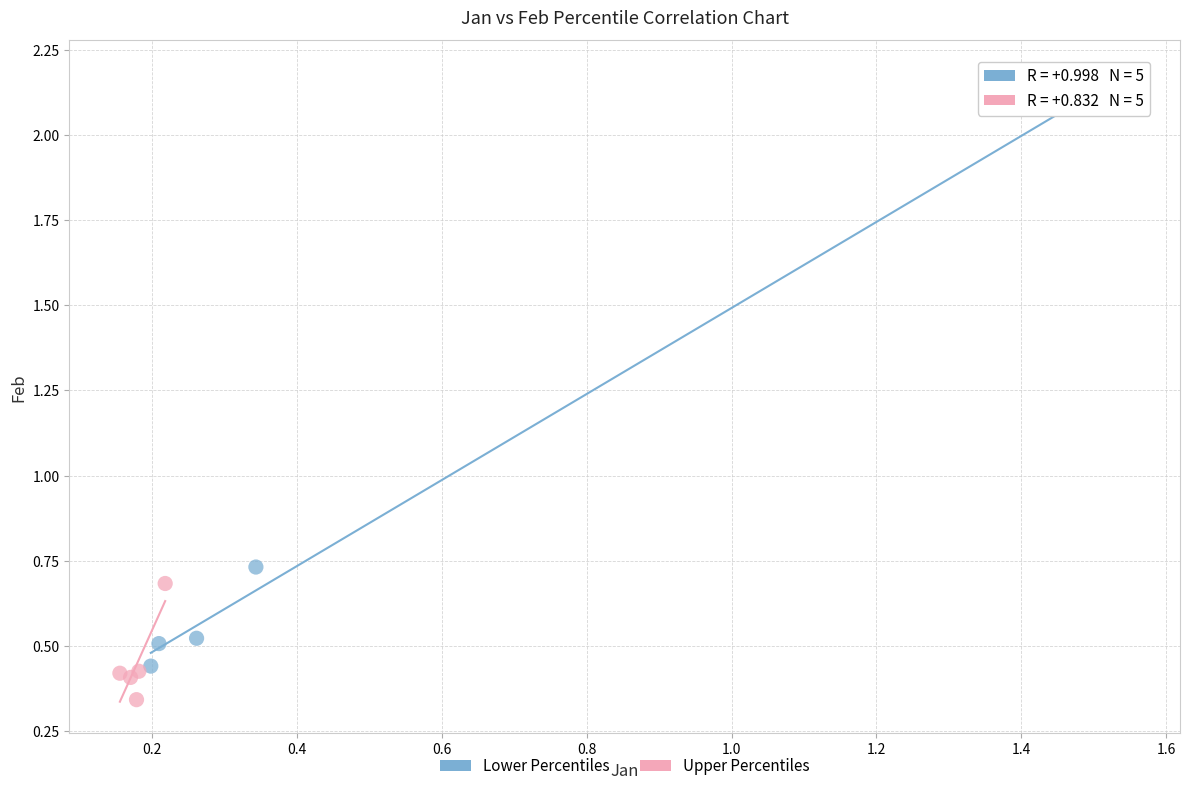

Which series reaches the minimum Y coordinate?

Upper Percentiles